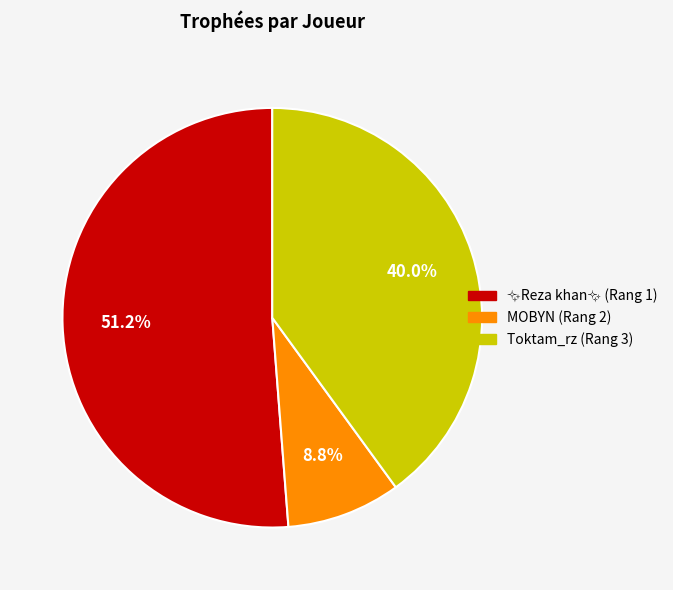

To the nearest percent, what portion does MOBYN (Rang 2) represent?

9%